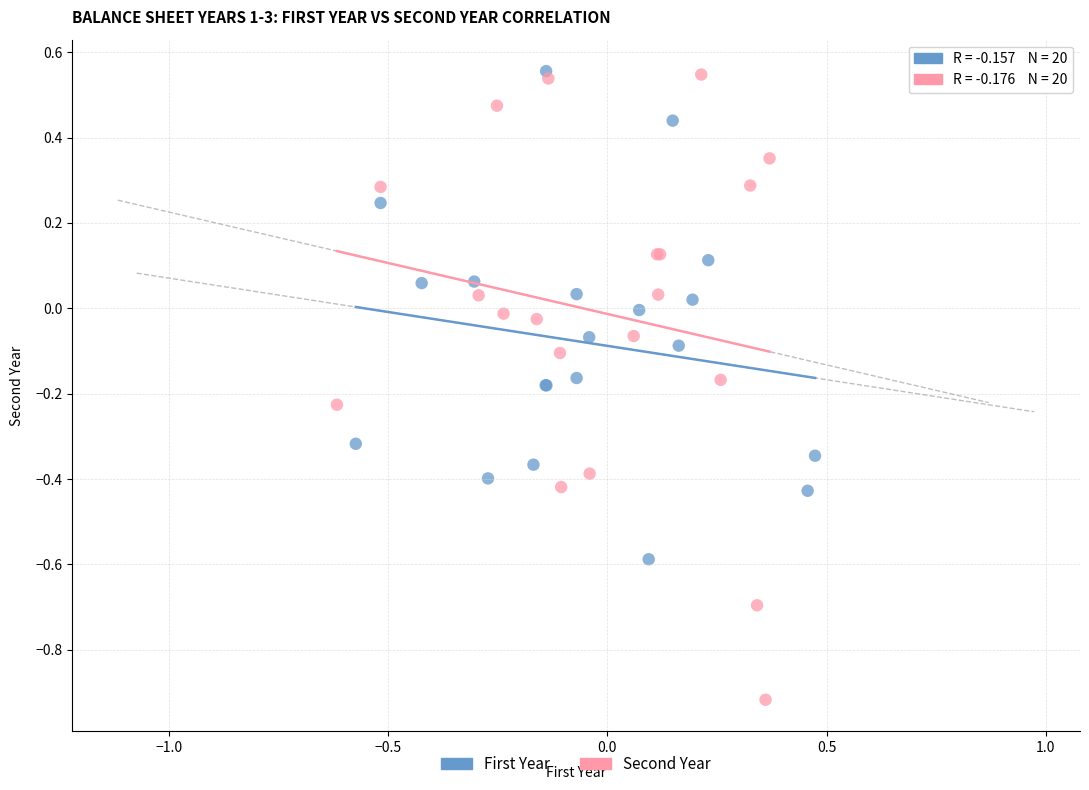

Which series has the largest Y range (max minus min)?

Second Year